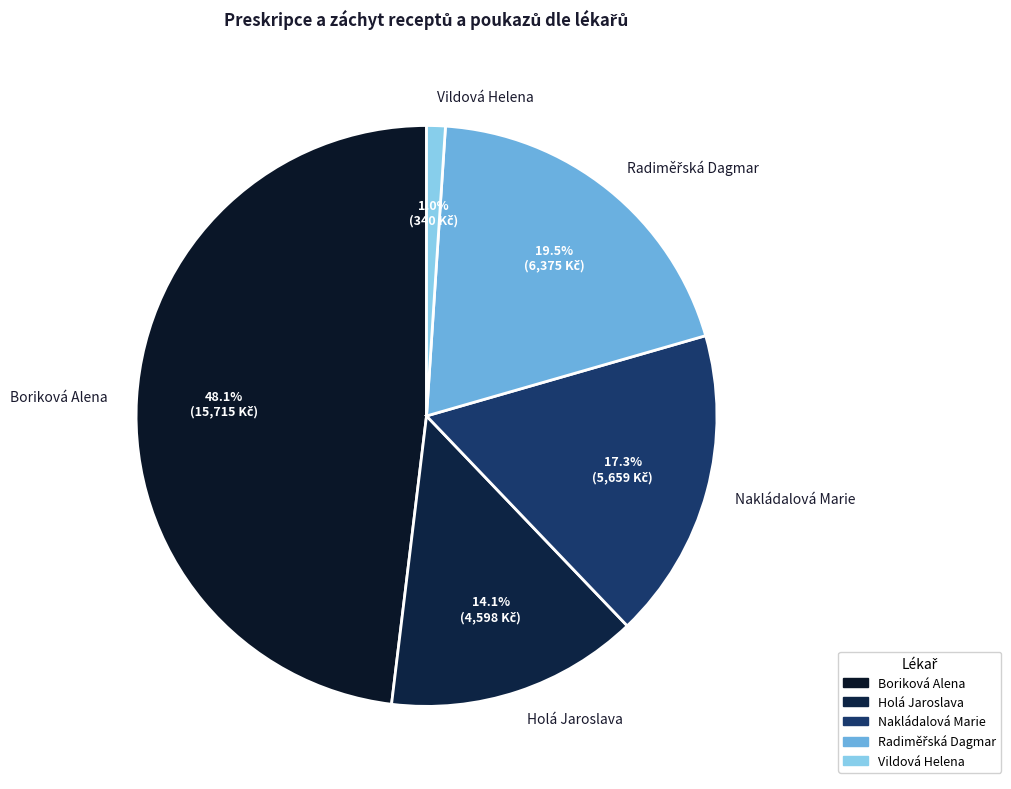

How many slices are in this pie chart?

5